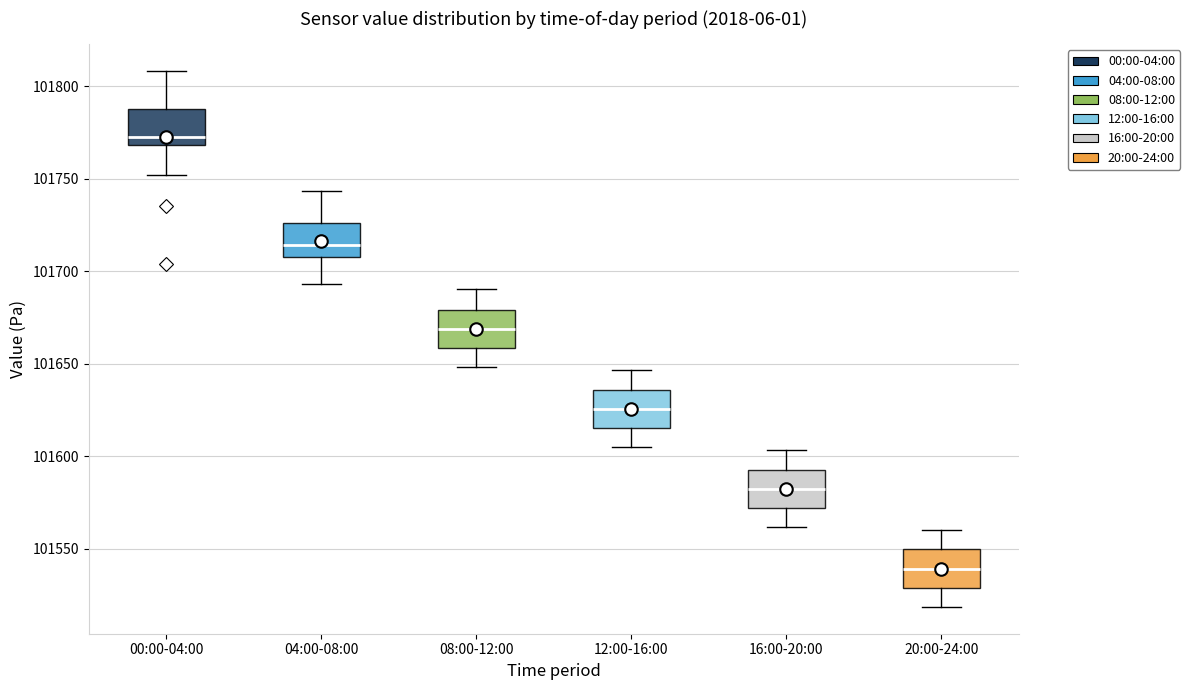

Reading left to right, read every box against the y-axis: the position of its median line, the range the box covers, and the ends of its whiskers. The values are not printed on the chart, so give them approximately, as read against the axis.

00:00-04:00: median 101775, box 101770 to 101790, whiskers 101750 to 101810
04:00-08:00: median 101715, box 101710 to 101725, whiskers 101695 to 101745
08:00-12:00: median 101670, box 101660 to 101680, whiskers 101650 to 101690
12:00-16:00: median 101625, box 101615 to 101635, whiskers 101605 to 101645
16:00-20:00: median 101585, box 101570 to 101595, whiskers 101560 to 101605
20:00-24:00: median 101540, box 101530 to 101550, whiskers 101520 to 101560